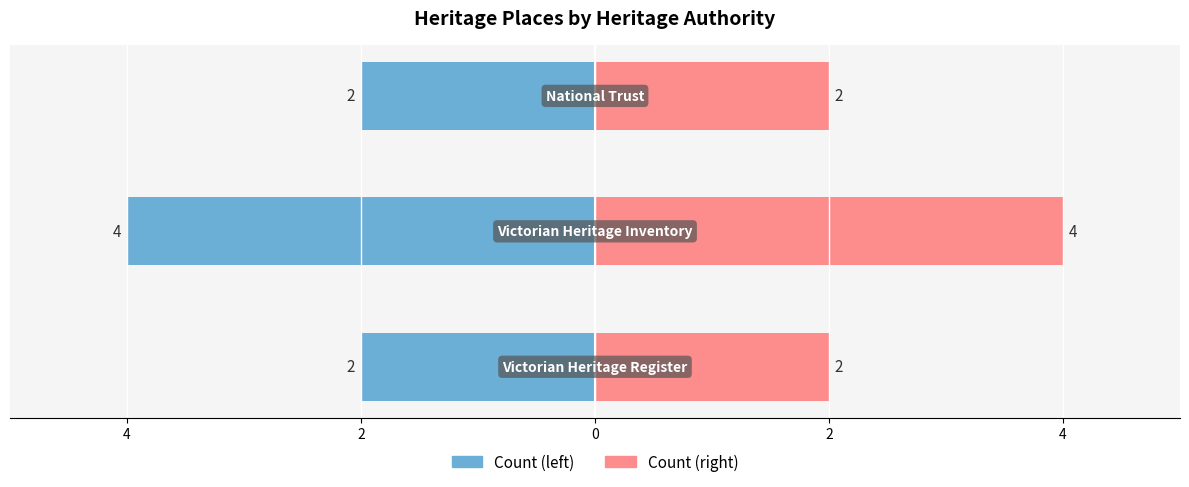

What is the difference between the maximum and minimum values in the Count (left) series?

2